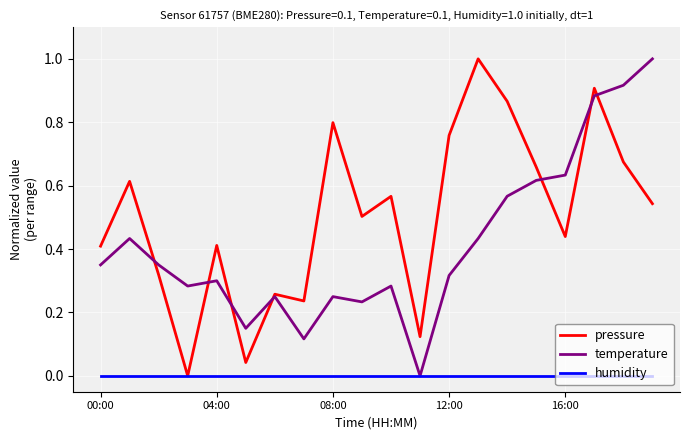

Rank the series by their average value, from highest to lowest.

pressure, temperature, humidity